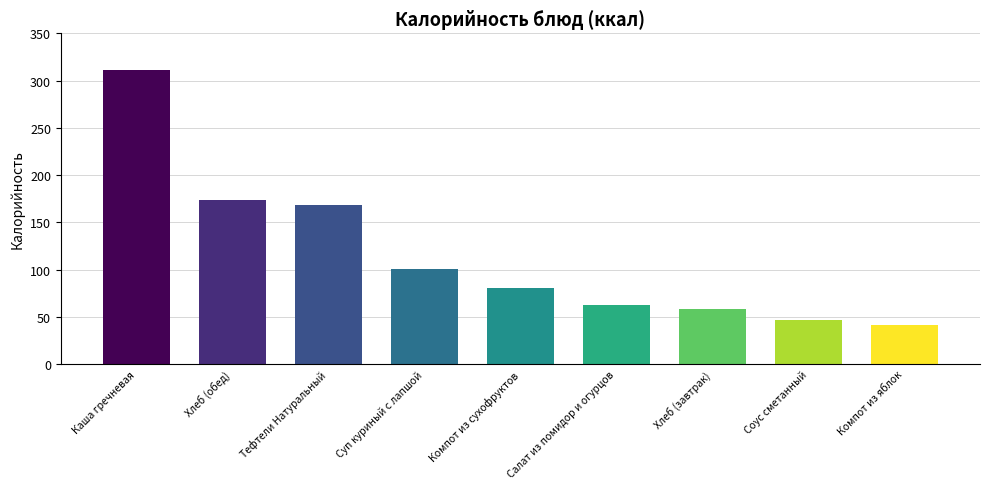

What is the change in value from Каша гречневая to Салат из помидор и огурцов?

-249.2